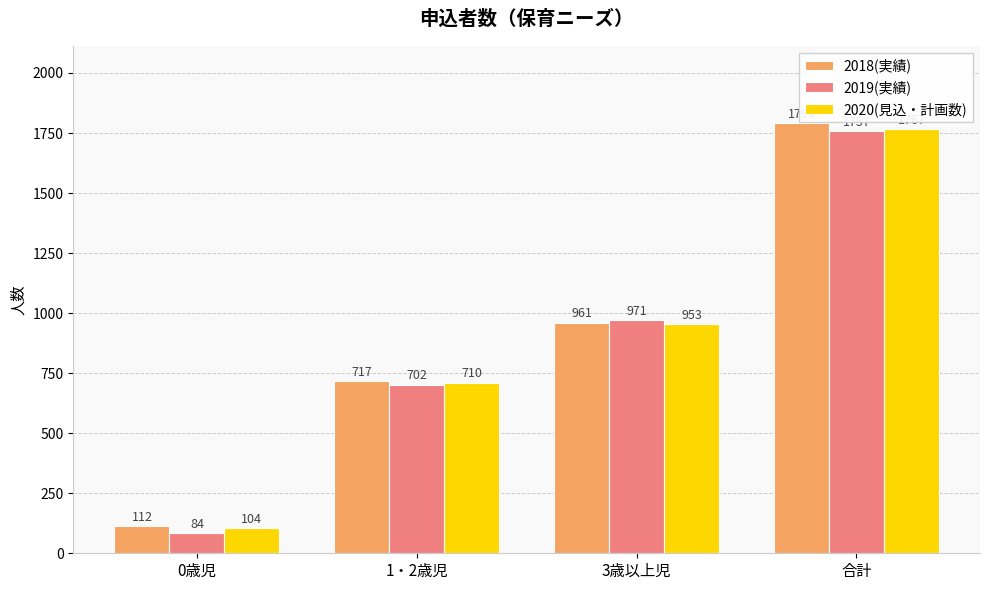

Reading left to right, transcribe all the data shown in this chart.

2018(実績): 0歳児=112	1・2歳児=717	3歳以上児=961	合計=1790
2019(実績): 0歳児=84	1・2歳児=702	3歳以上児=971	合計=1757
2020(見込・計画数): 0歳児=104	1・2歳児=710	3歳以上児=953	合計=1767